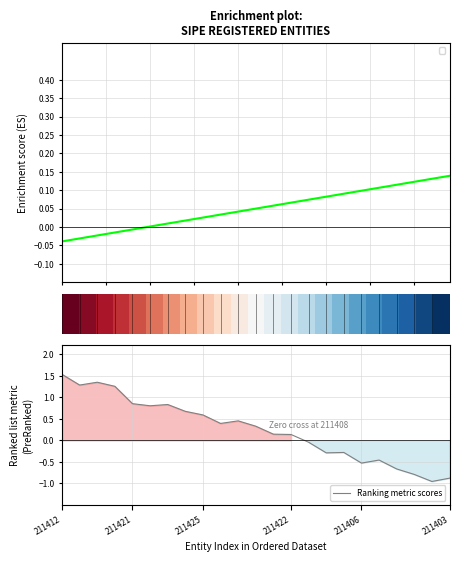

The value of Ranking metric scores at 211422 is 0.1. True or false?

True